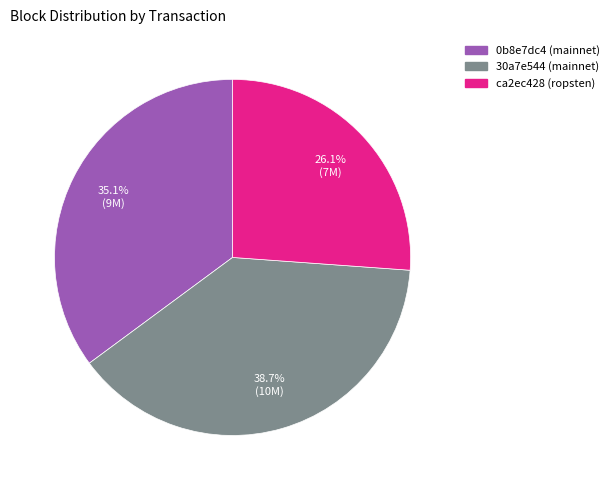

How many slices are in this pie chart?

3